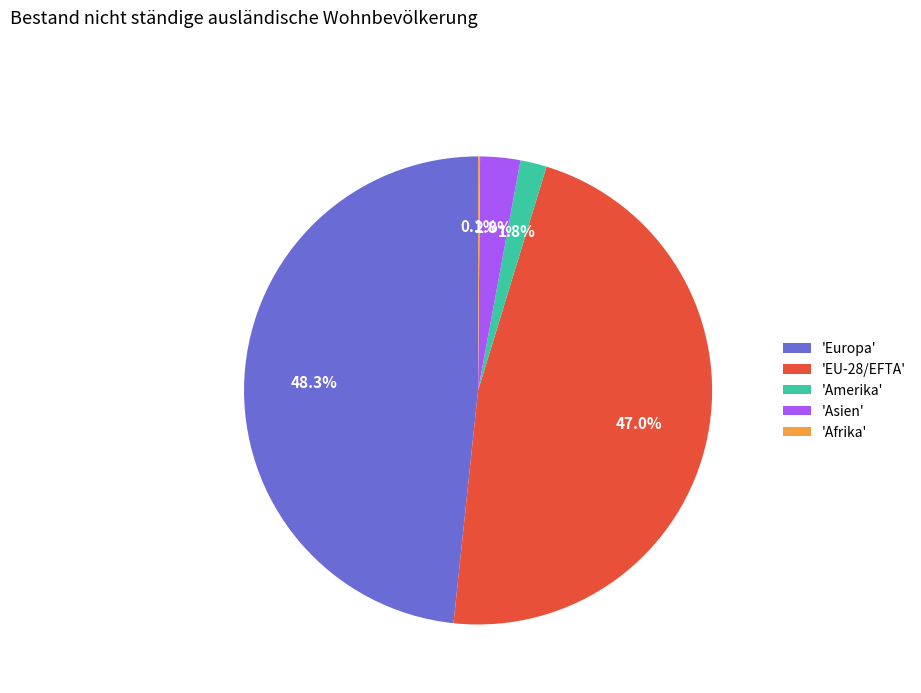

Is there a majority slice in this chart?

No